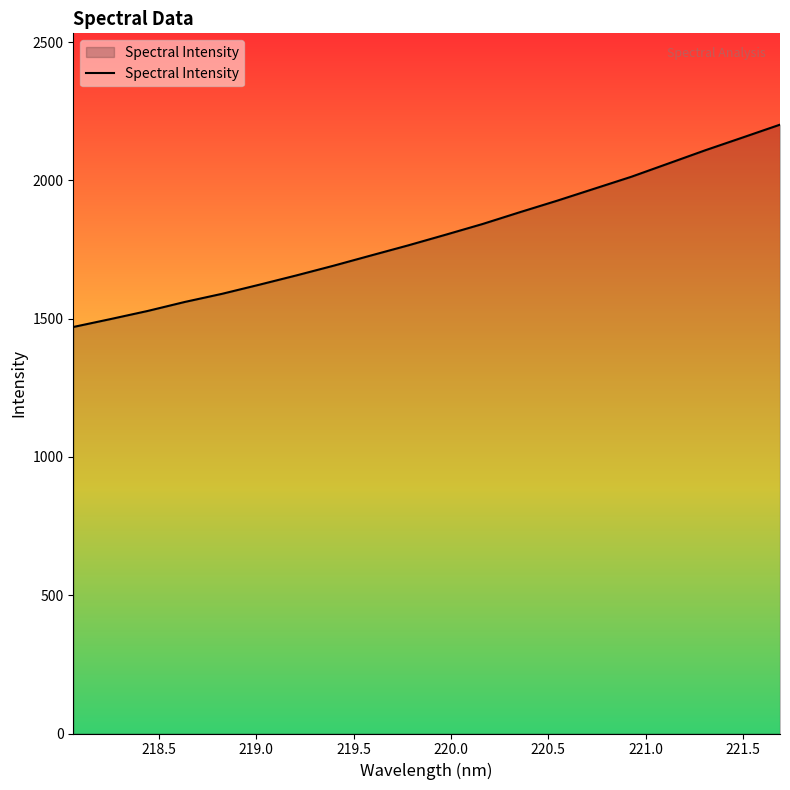

What is the minimum value shown in the chart?

1470.1